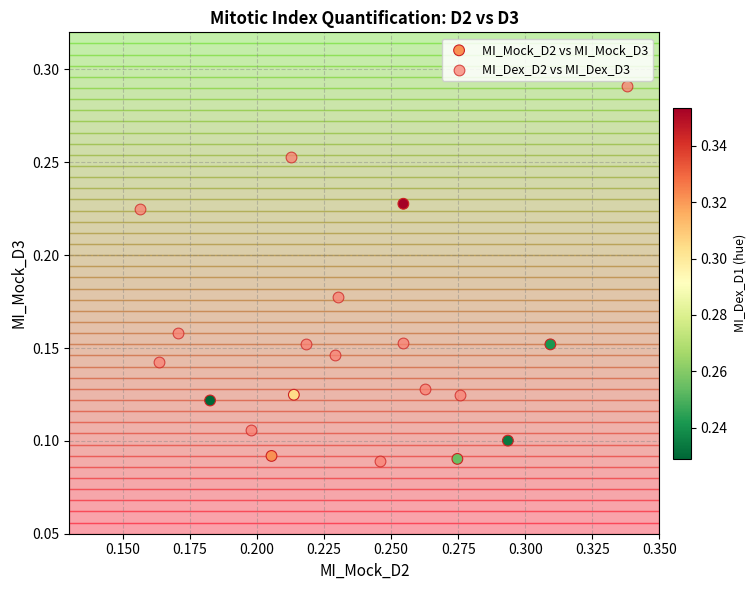

Which series has the widest spread of Y values?

MI_Dex_D2 vs MI_Dex_D3